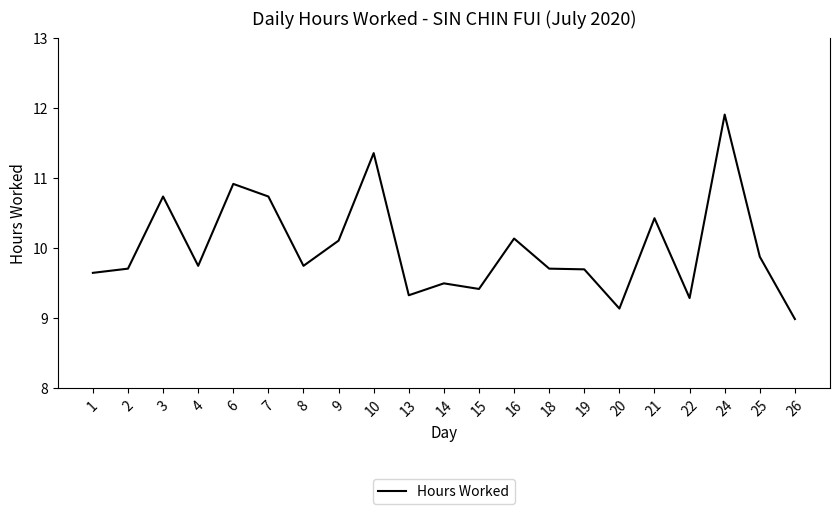

How many lines are shown in the chart?

1